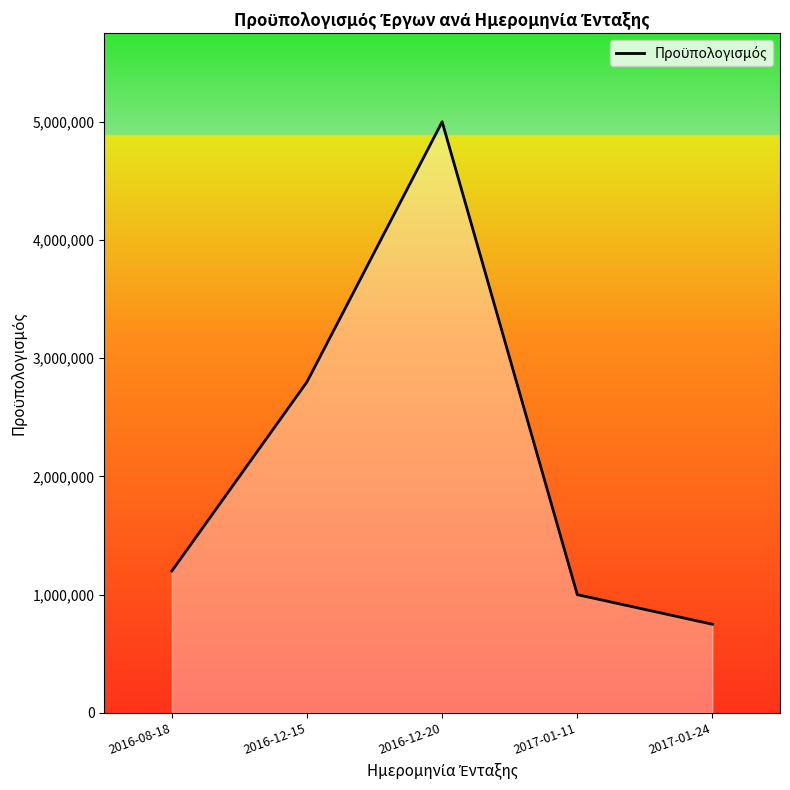

Between 2016-08-18 and 2017-01-11, which is larger?

2016-08-18